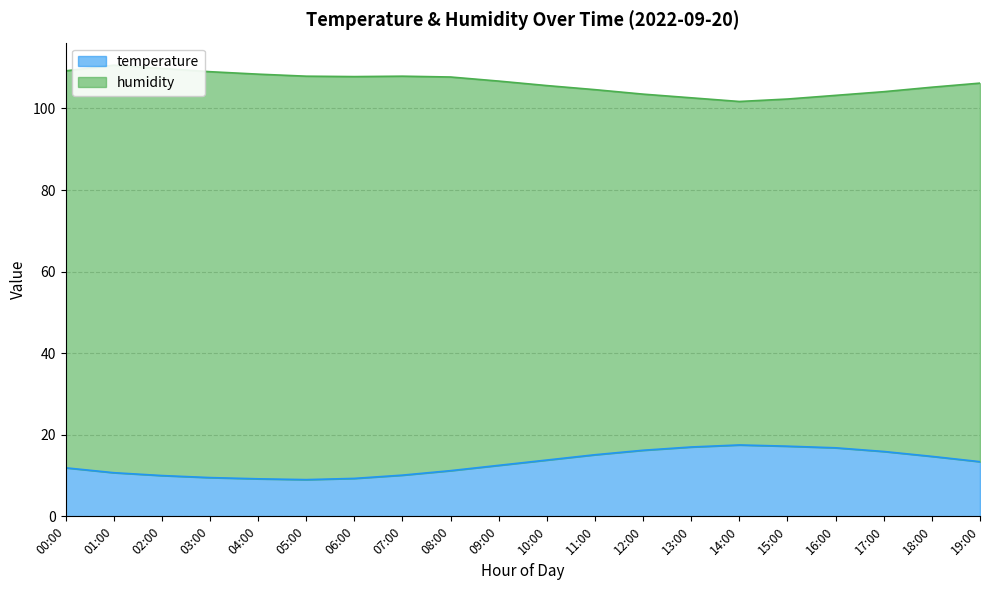

The value at 12:00 is 23.0. True or false?

False